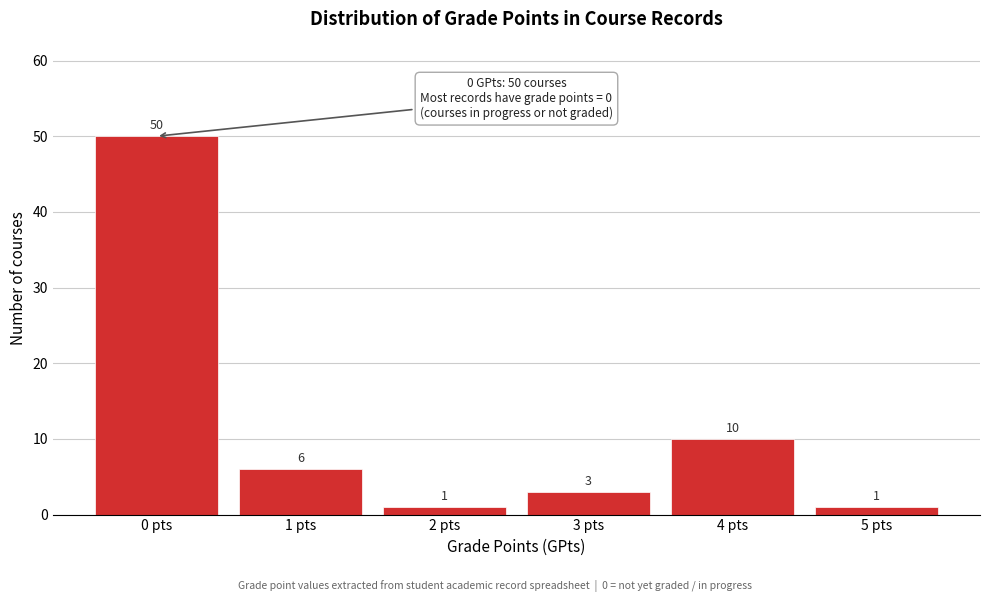

Reading left to right, transcribe all the data shown in this chart.

50	6	1	3	10	1